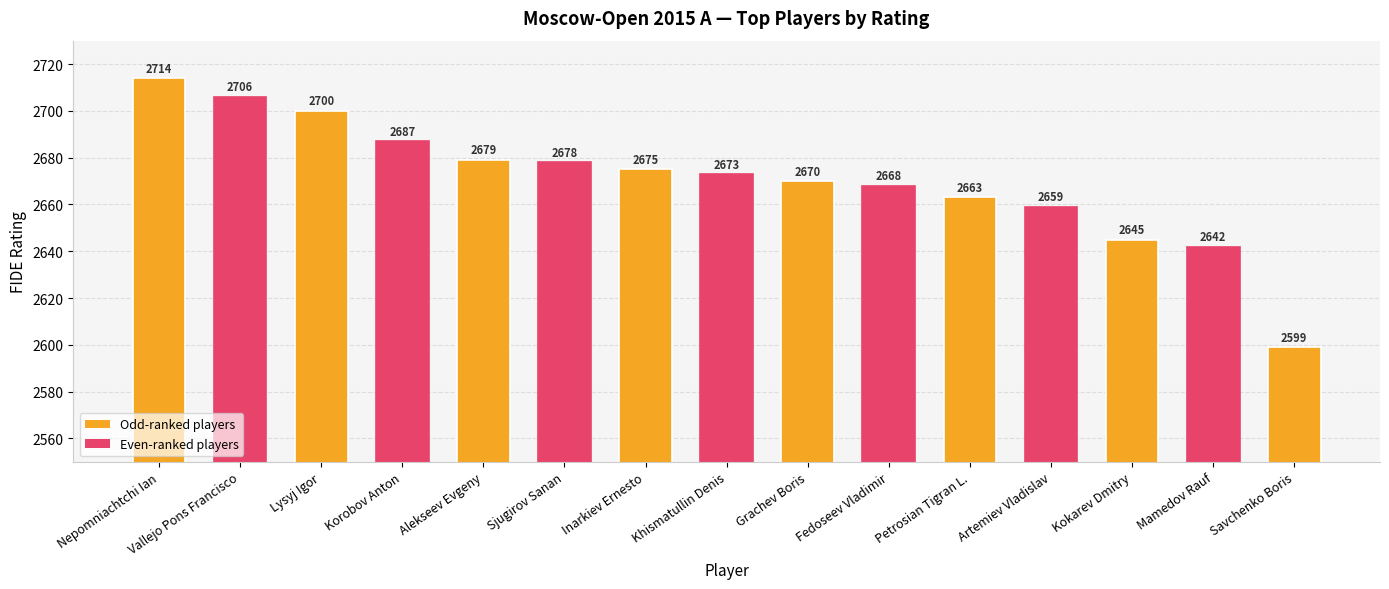

How many distinct data groups are displayed?

1